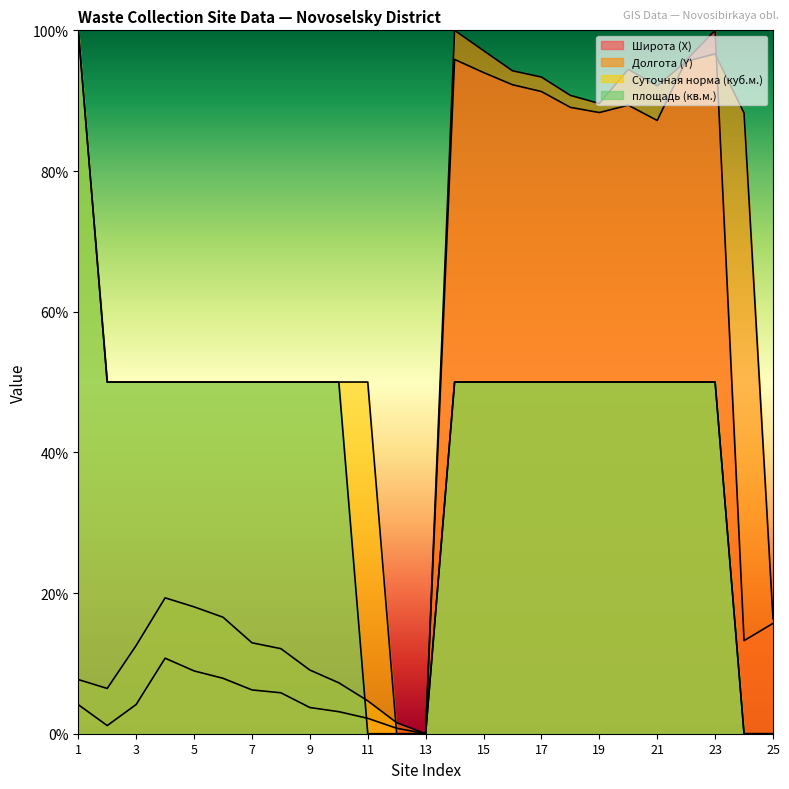

What is the value of the площадь (кв.м.) point at the 1st from the left?

100.0